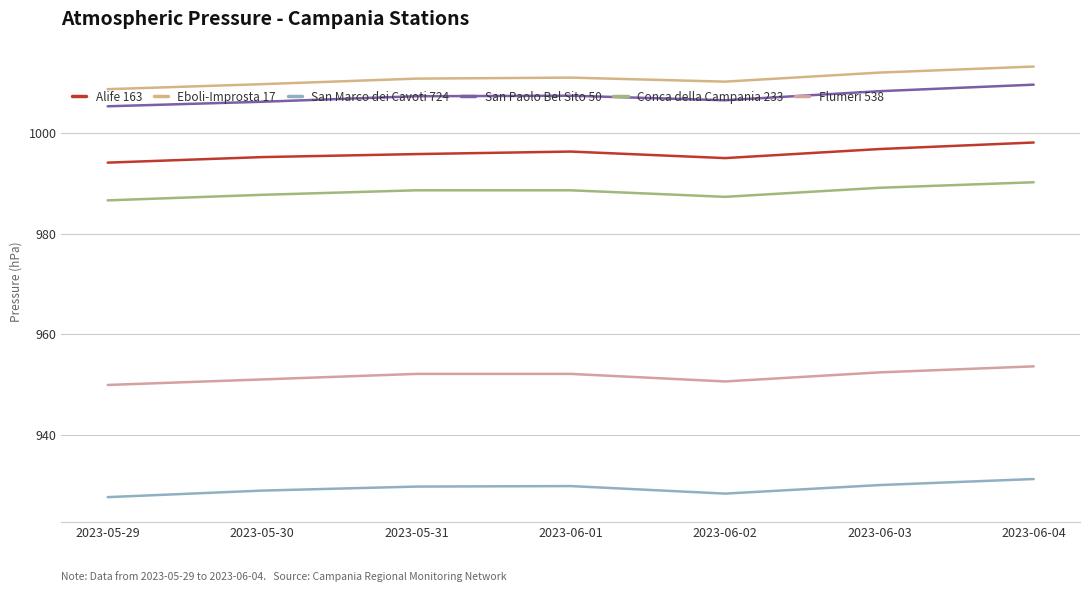

Reading left to right, transcribe all the data shown in this chart.

Alife 163: 2023-05-29=994.1	2023-05-30=995.2	2023-05-31=995.8	2023-06-01=996.3	2023-06-02=995.0	2023-06-03=996.8	2023-06-04=998.1
Eboli-Improsta 17: 2023-05-29=1008.7	2023-05-30=1009.7	2023-05-31=1010.8	2023-06-01=1011.0	2023-06-02=1010.2	2023-06-03=1012.0	2023-06-04=1013.2
San Marco dei Cavoti 724: 2023-05-29=927.6	2023-05-30=928.9	2023-05-31=929.7	2023-06-01=929.8	2023-06-02=928.3	2023-06-03=930.0	2023-06-04=931.2
San Paolo Bel Sito 50: 2023-05-29=1005.3	2023-05-30=1006.2	2023-05-31=1007.3	2023-06-01=1007.4	2023-06-02=1006.5	2023-06-03=1008.3	2023-06-04=1009.6
Conca della Campania 233: 2023-05-29=986.6	2023-05-30=987.7	2023-05-31=988.6	2023-06-01=988.6	2023-06-02=987.3	2023-06-03=989.1	2023-06-04=990.2
Flumeri 538: 2023-05-29=949.9	2023-05-30=951.0	2023-05-31=952.1	2023-06-01=952.1	2023-06-02=950.6	2023-06-03=952.4	2023-06-04=953.6